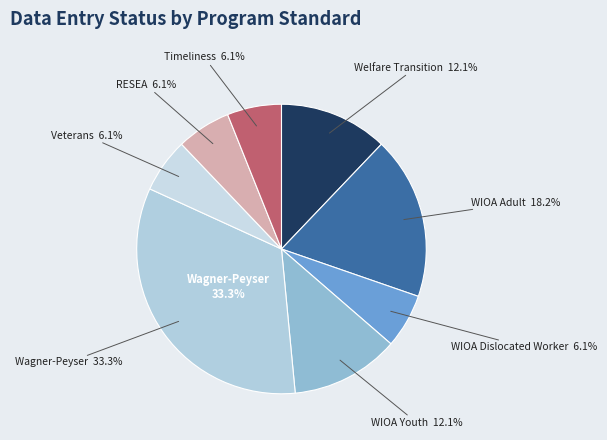

True or false: Welfare Transition accounts for 12% of the total.

True